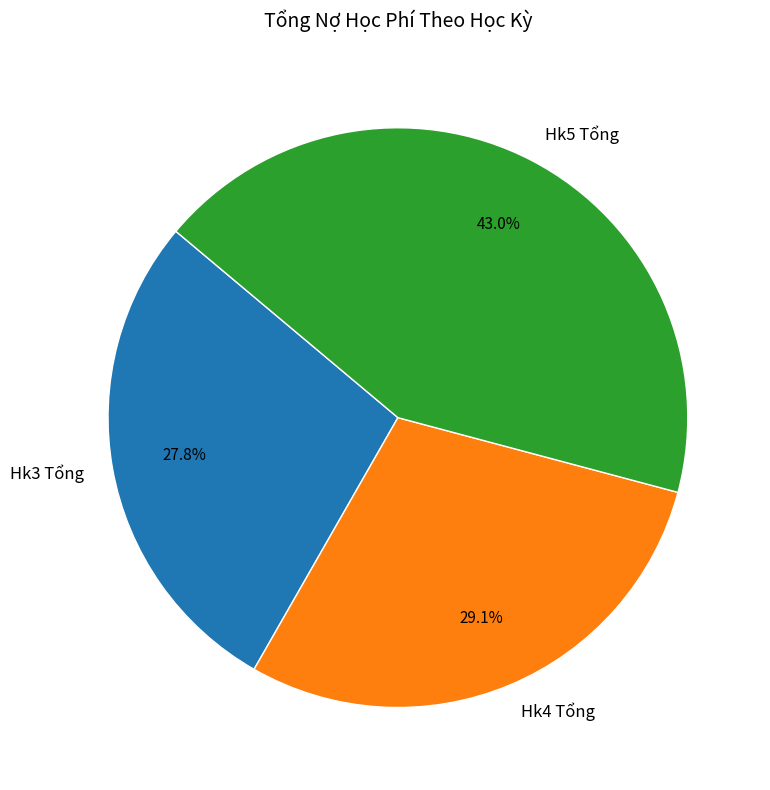

To the nearest percent, what is the average slice percentage?

33%